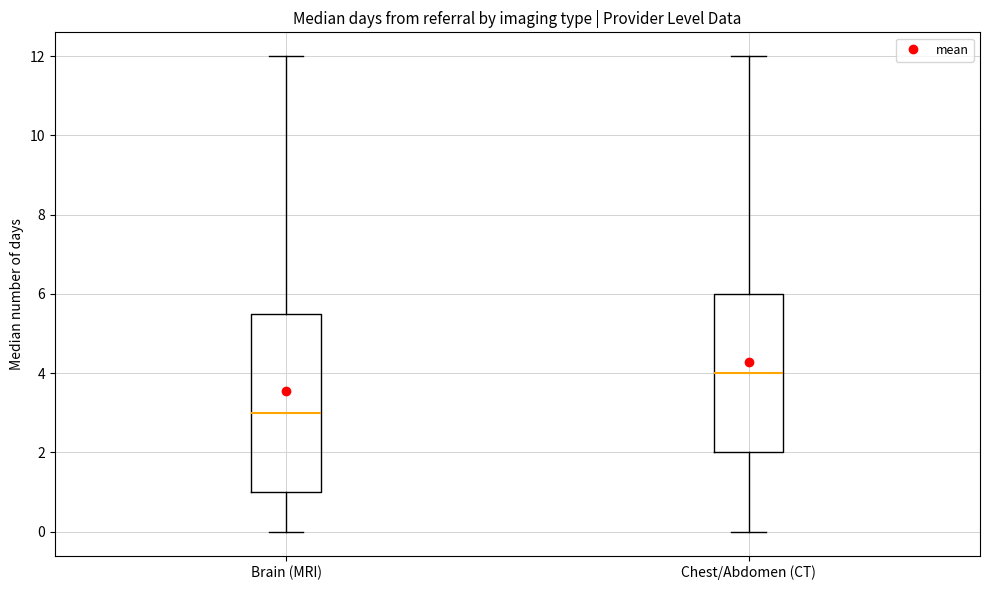

Where does the lower whisker of the box for Chest/Abdomen (CT) end on the y-axis? The values are not printed on the chart, so give them approximately, as read against the axis.

0.0